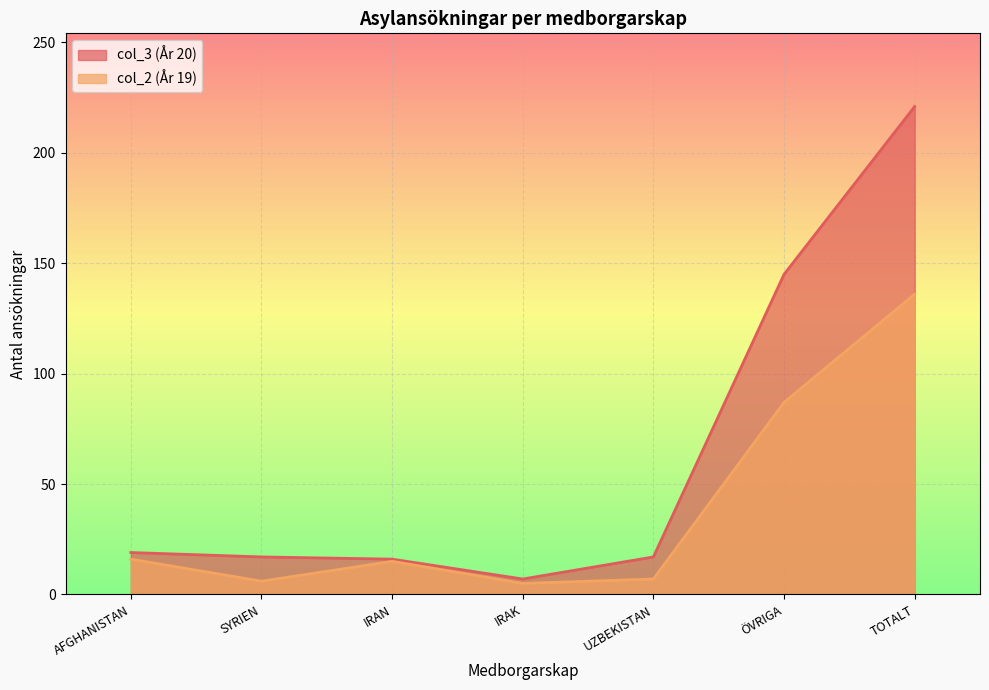

What is the label of the 6th point from the left?

ÖVRIGA